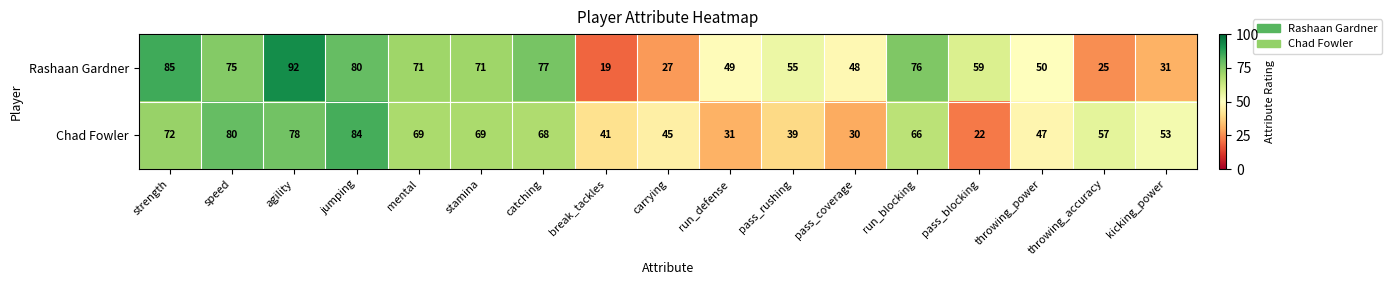

Which series has the largest range (max minus min)?

Rashaan Gardner